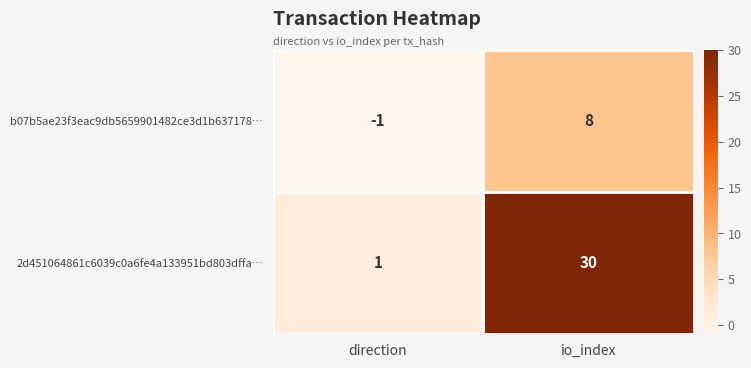

Rank the series by their maximum value, from lowest to highest.

b07b5ae23f3eac9db5659901482ce3d1b637178…, 2d451064861c6039c0a6fe4a133951bd803dffa…